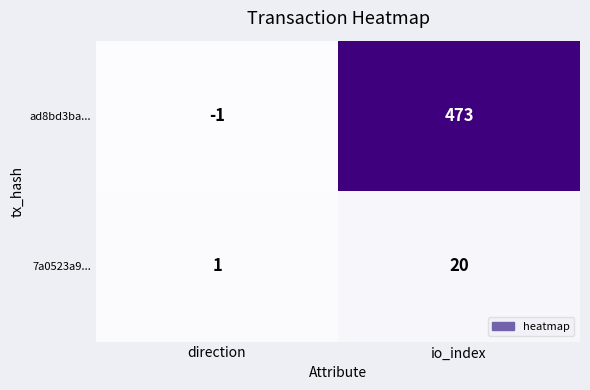

The value of 7a0523a9... at direction is 1. True or false?

True